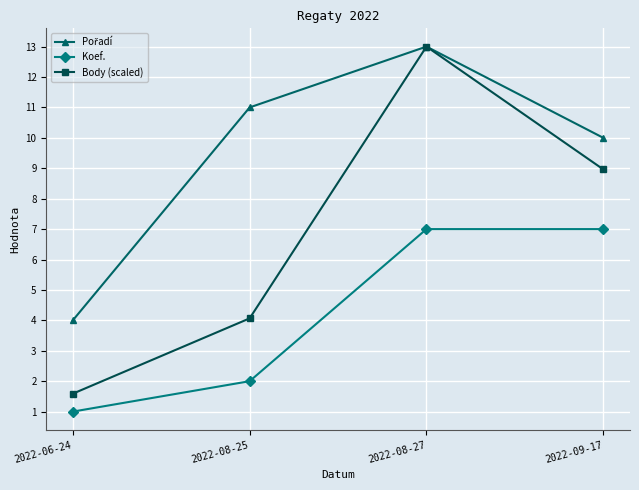

Does the chart have visible grid lines?

Yes